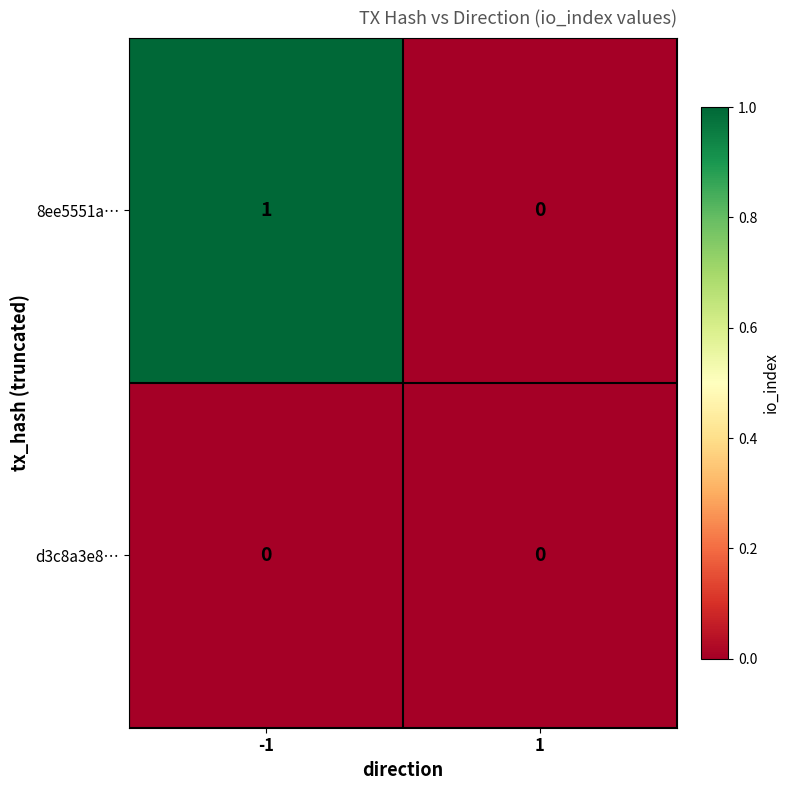

List the series in order of their overall mean, highest first.

8ee5551a…, d3c8a3e8…